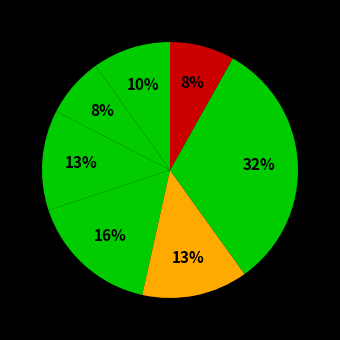

Count the number of slices in the pie.

7